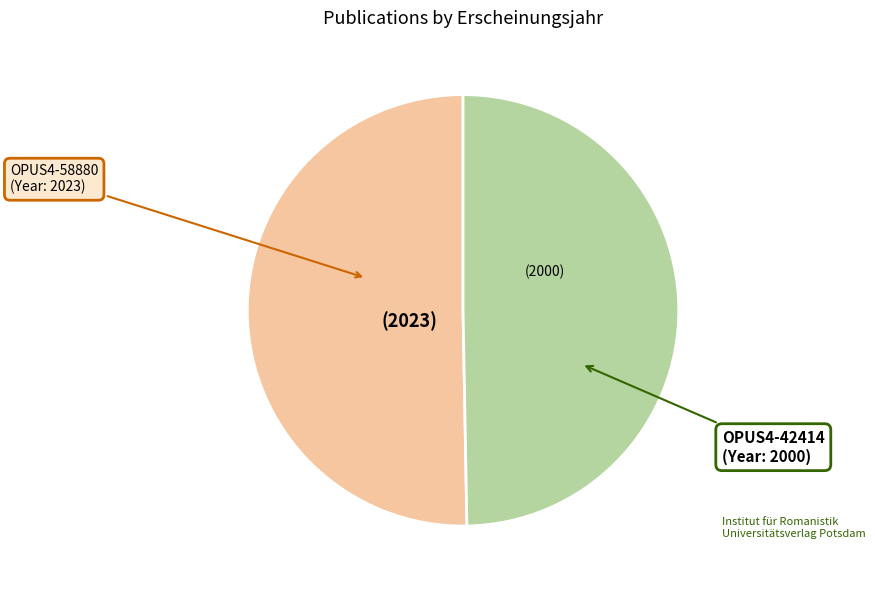

True or false: OPUS4-42414 accounts for 43% of the total.

False